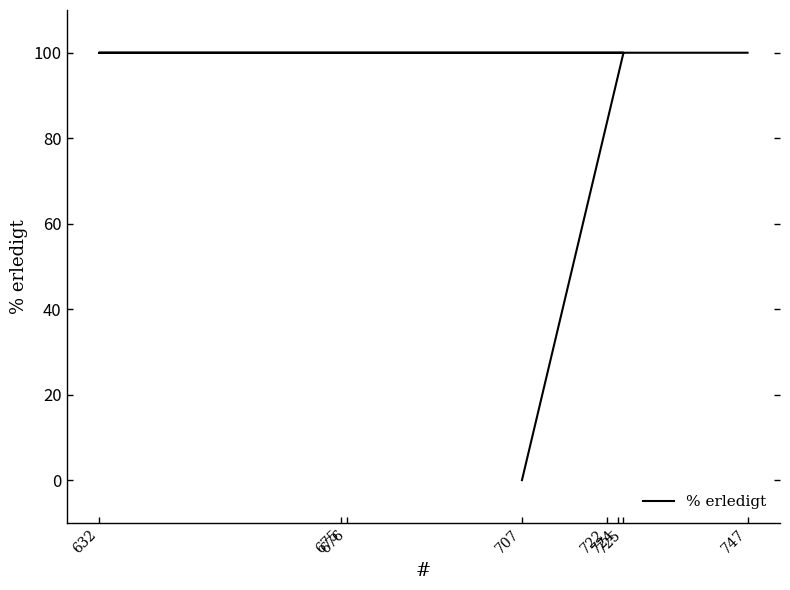

List the labels in order of value, largest first.

725, 724, 722, 676, 675, 632, 747, 707